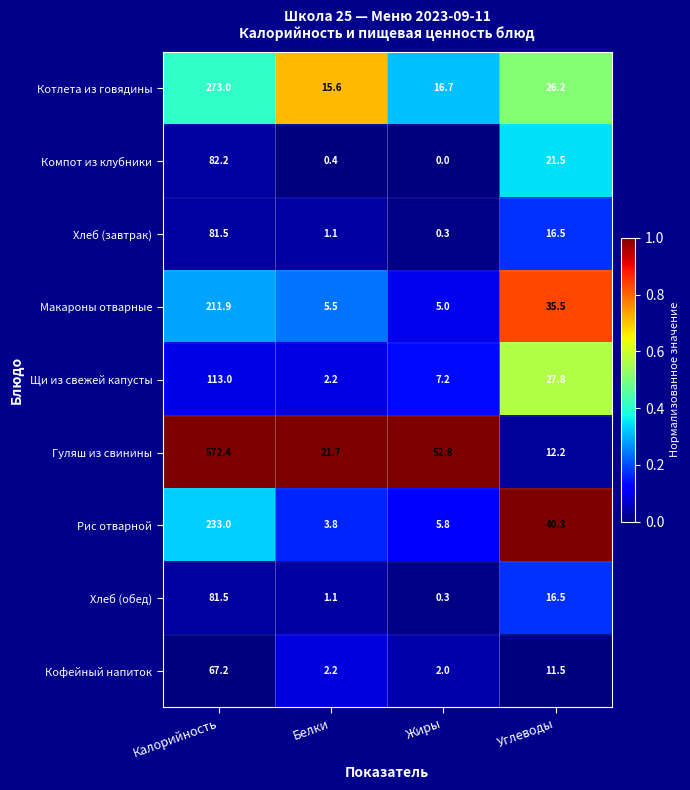

The Хлеб (завтрак) series shows 2.0 at Белки. True or false?

False